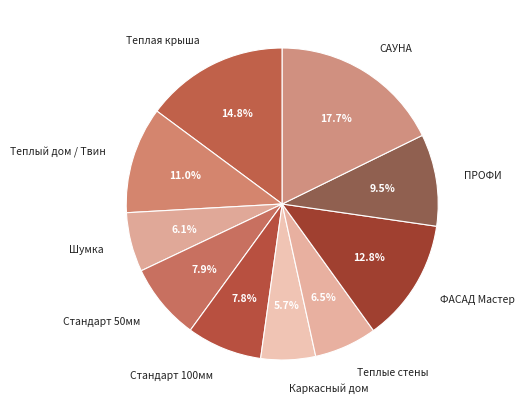

Combined, what portion of the pie is ФАСАД Мастер and ПРОФИ?

22.3%